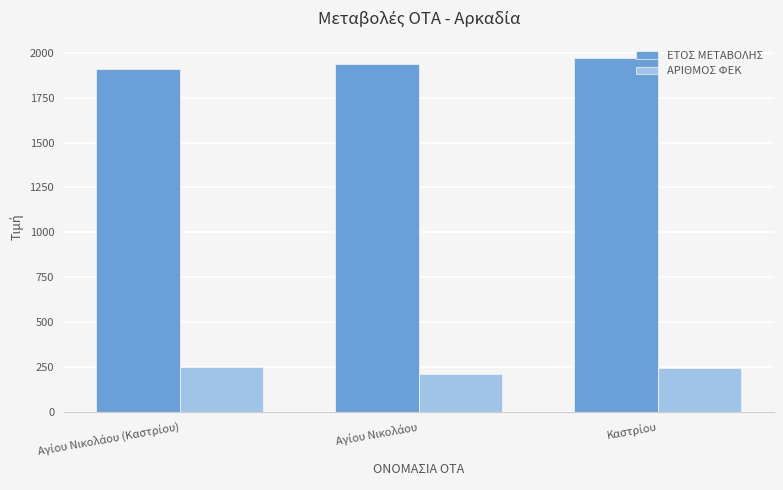

What is the greatest value displayed?

1969